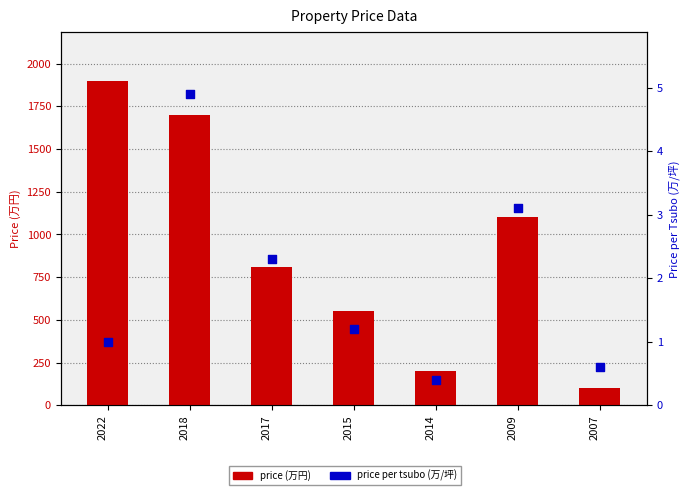

Which series reaches the maximum Y coordinate?

price (man)